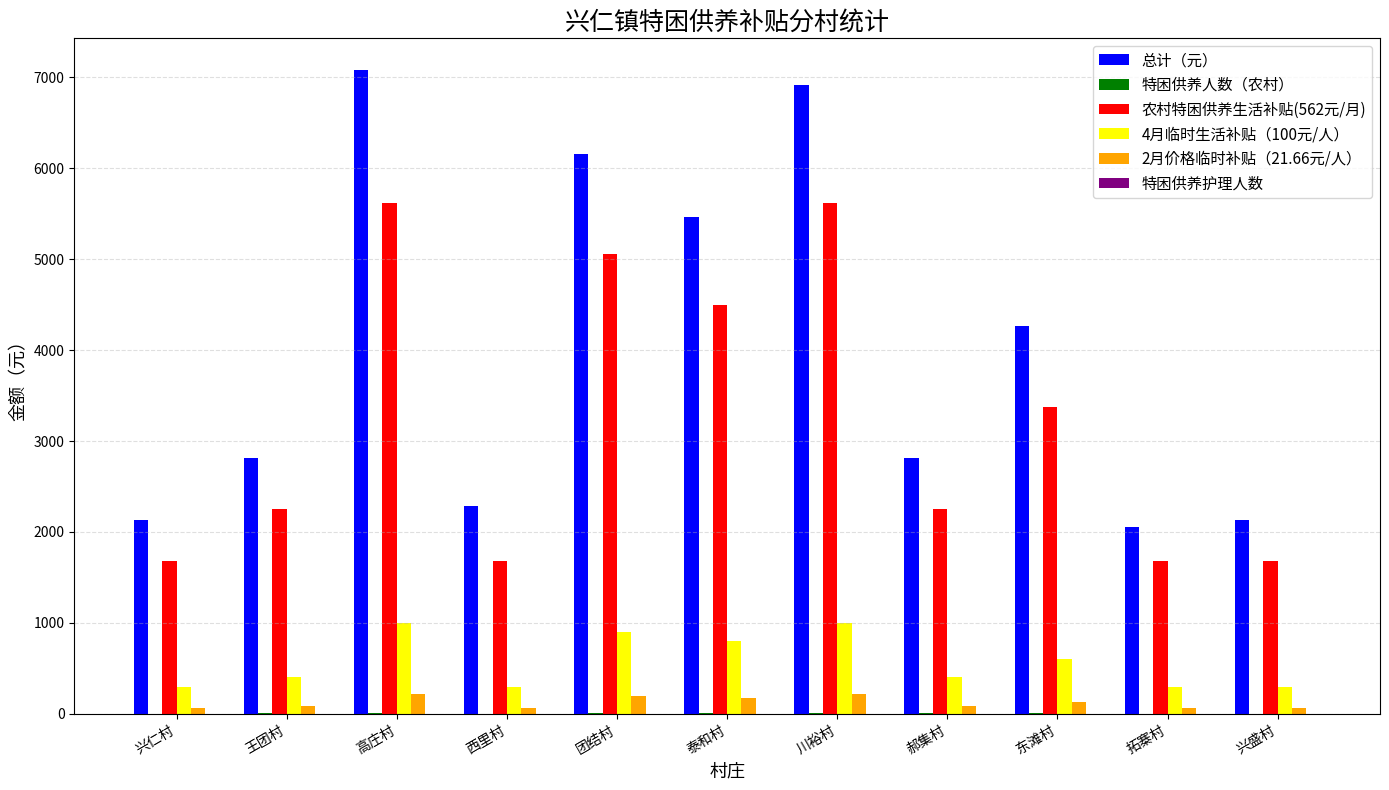

Which series has the largest total across all categories?

总计（元）